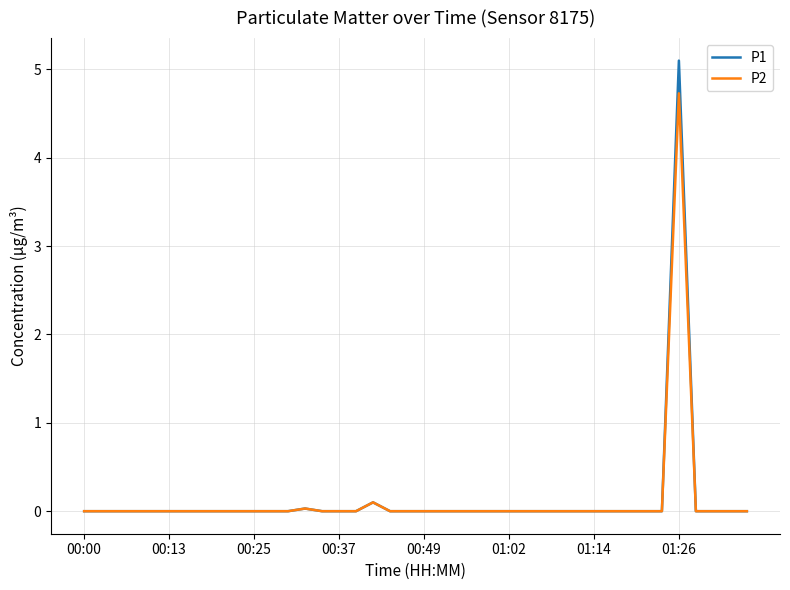

Does the chart have visible grid lines?

Yes